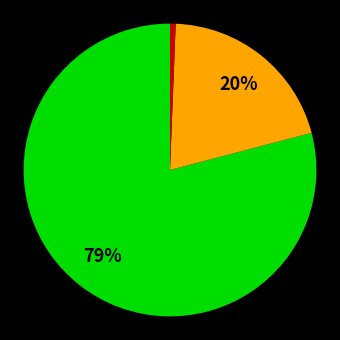

Does any single category account for the majority?

Yes